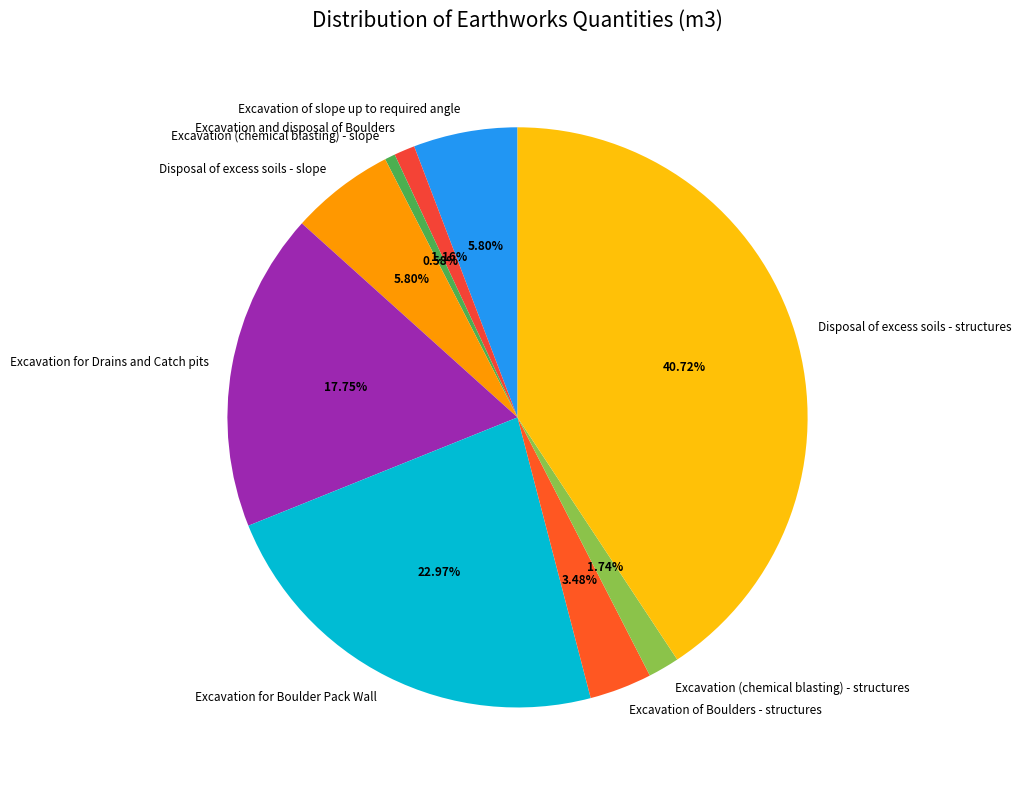

What is the ratio of the value at Excavation of slope up to required angle to the value at Excavation for Drains and Catch pits?

0.3